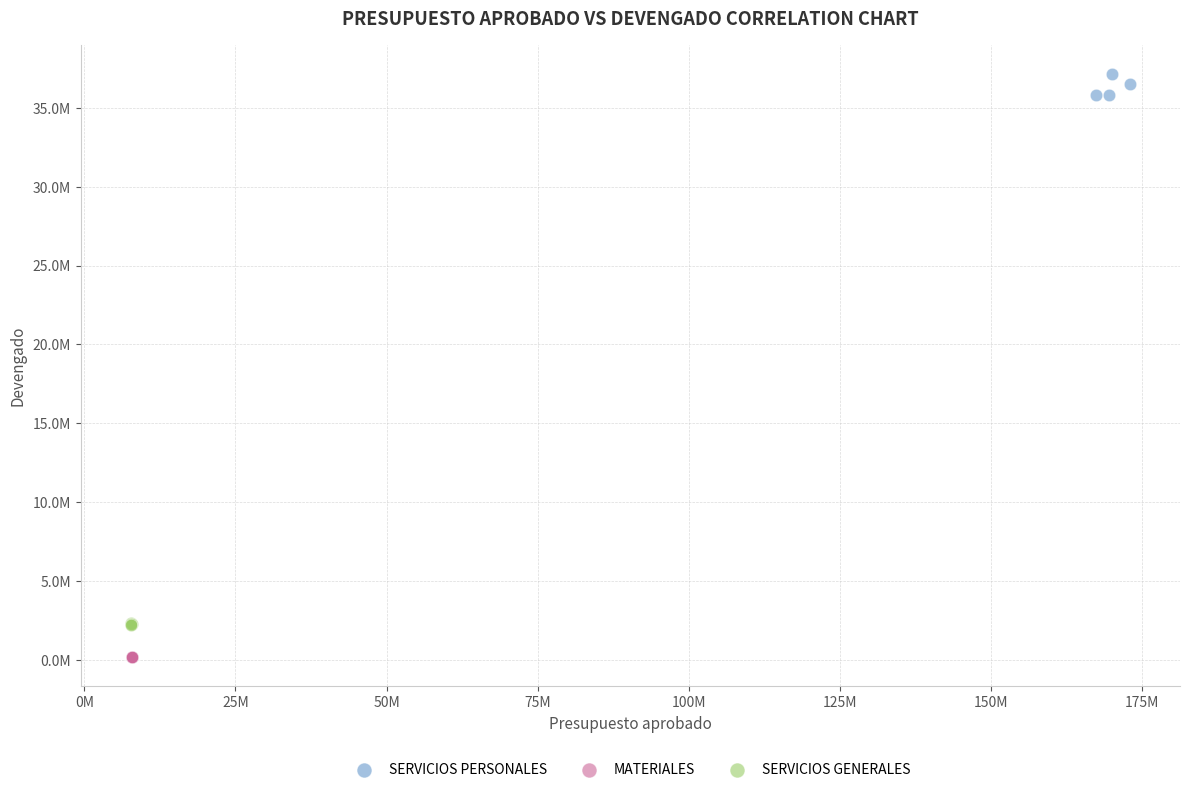

Which series contains the highest Y value?

SERVICIOS PERSONALES